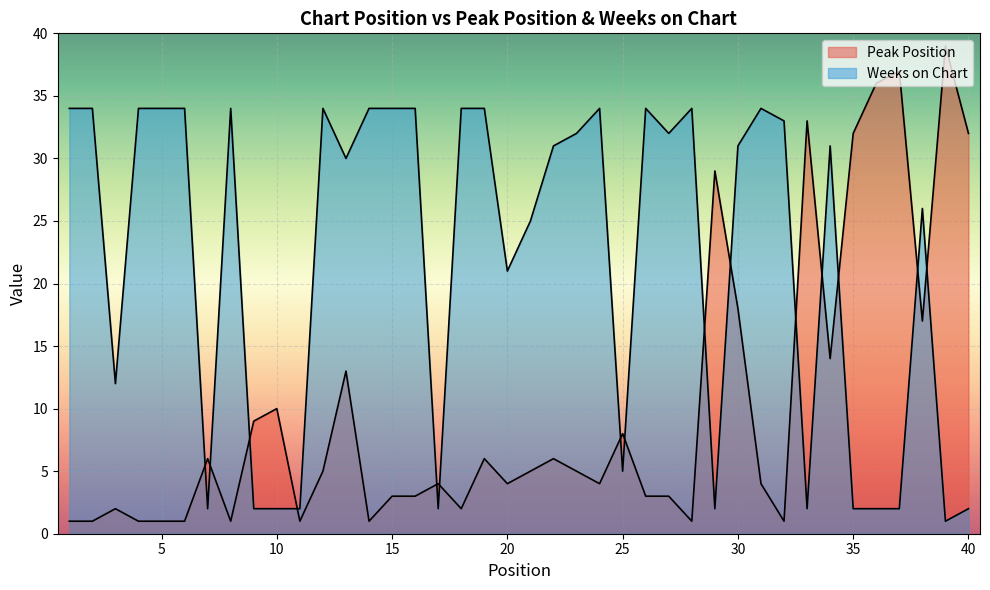

List the series in order of their overall mean, highest first.

Weeks on Chart, Peak Position